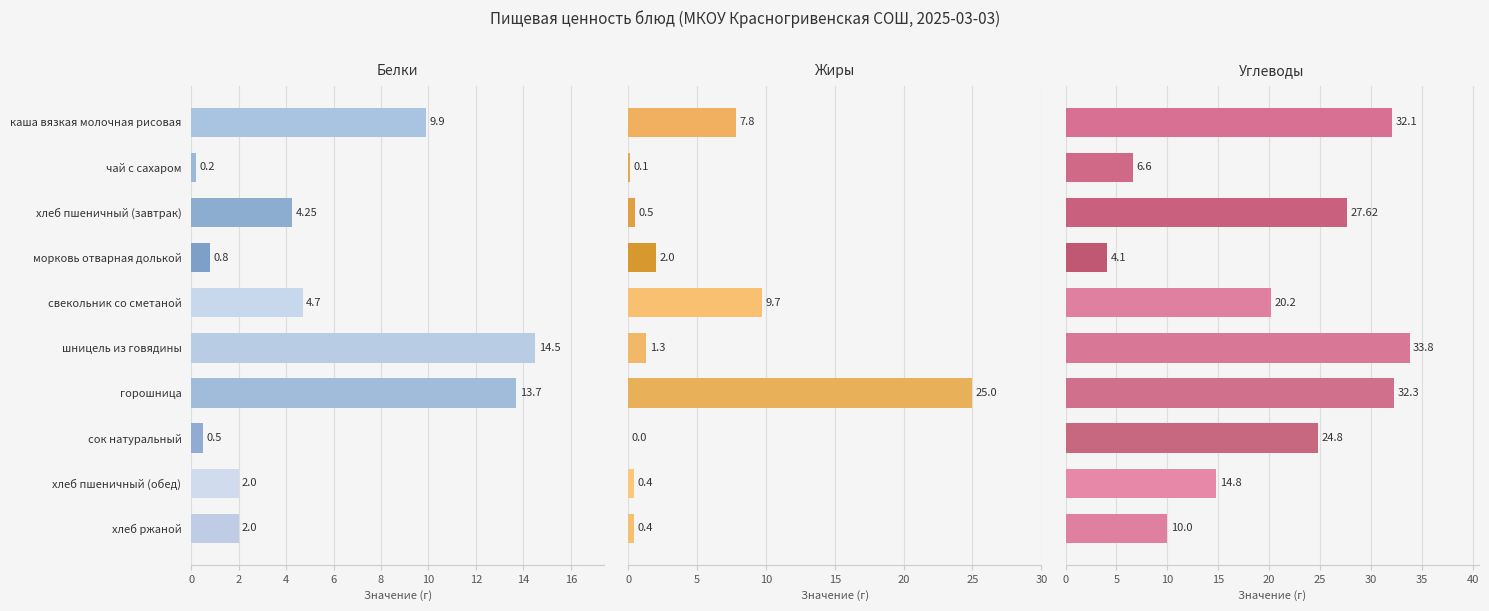

How many bars are there in each group?

3